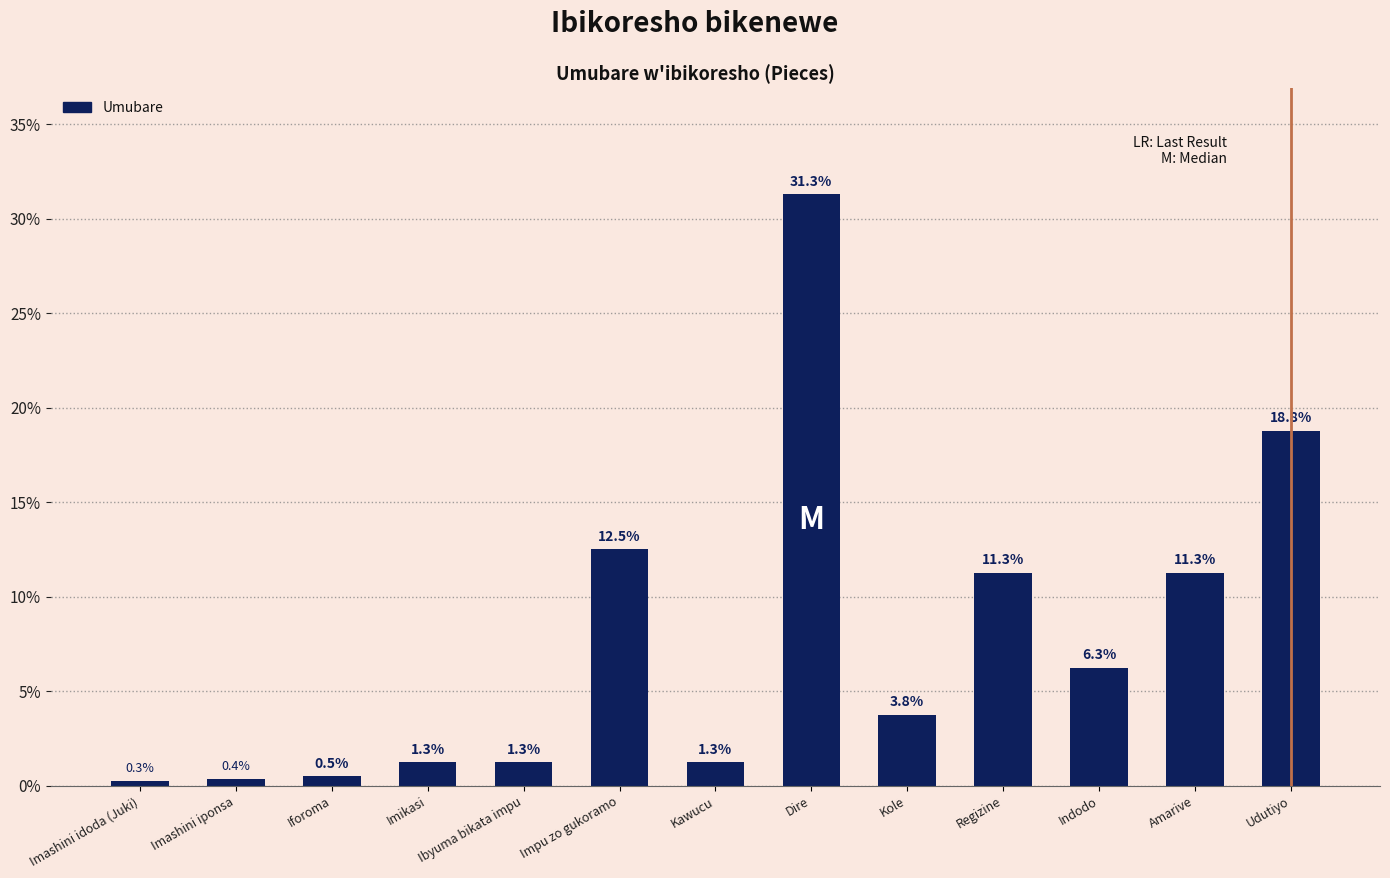

What is the difference between the maximum and second lowest values?

30.9